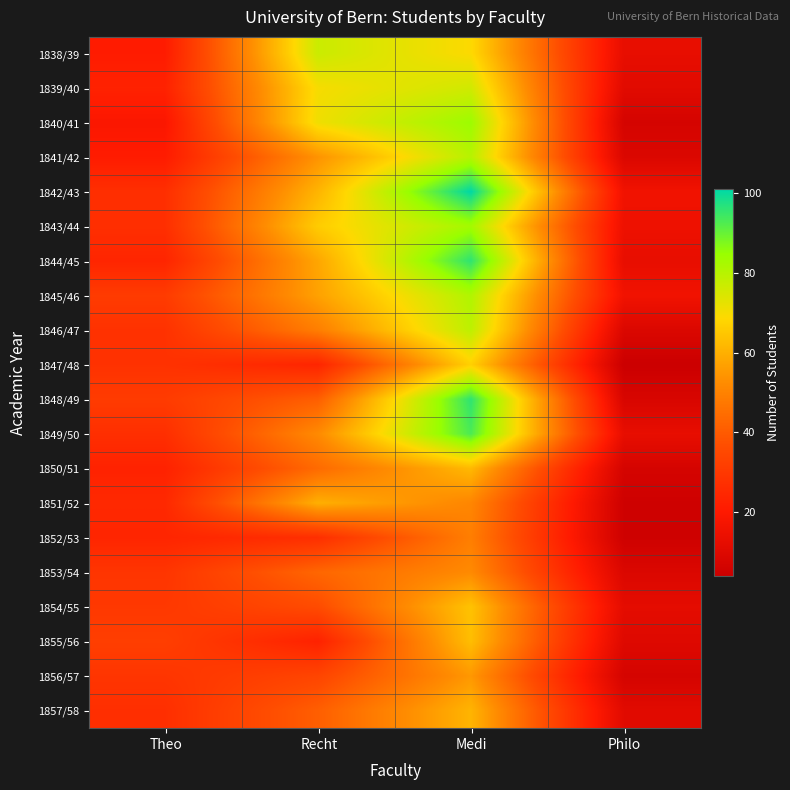

Which label corresponds to the largest value in the chart?

Medi